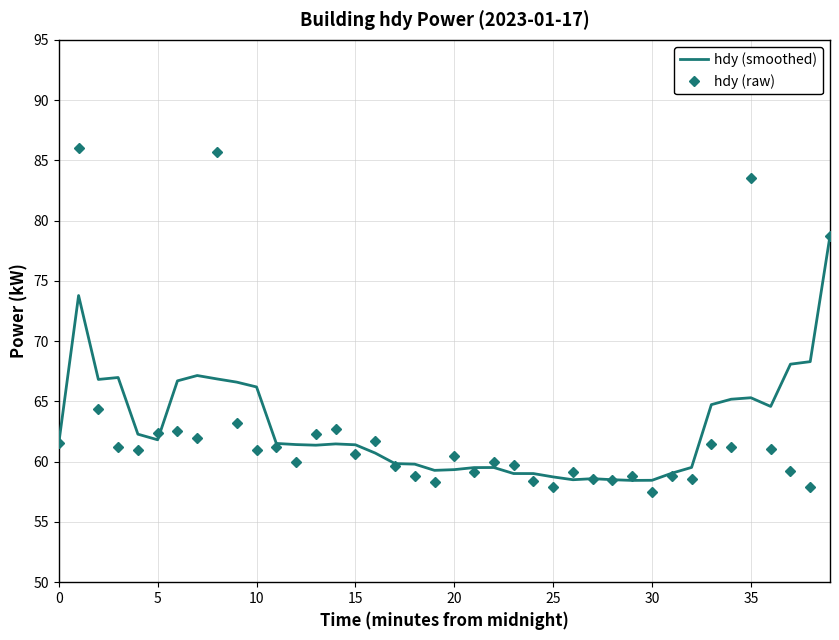

Which series has the widest spread of values?

hdy (raw)